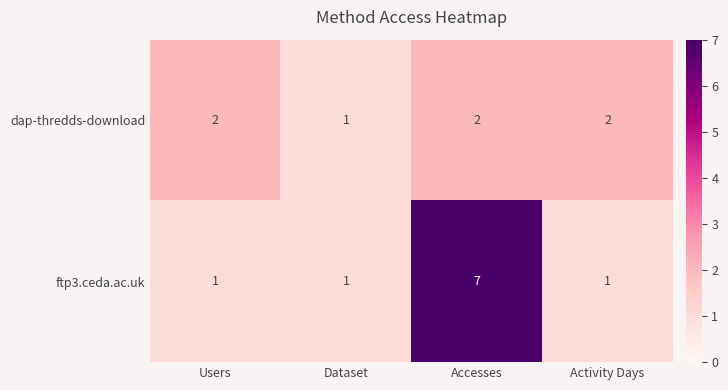

Which category has the highest value across all series?

Accesses